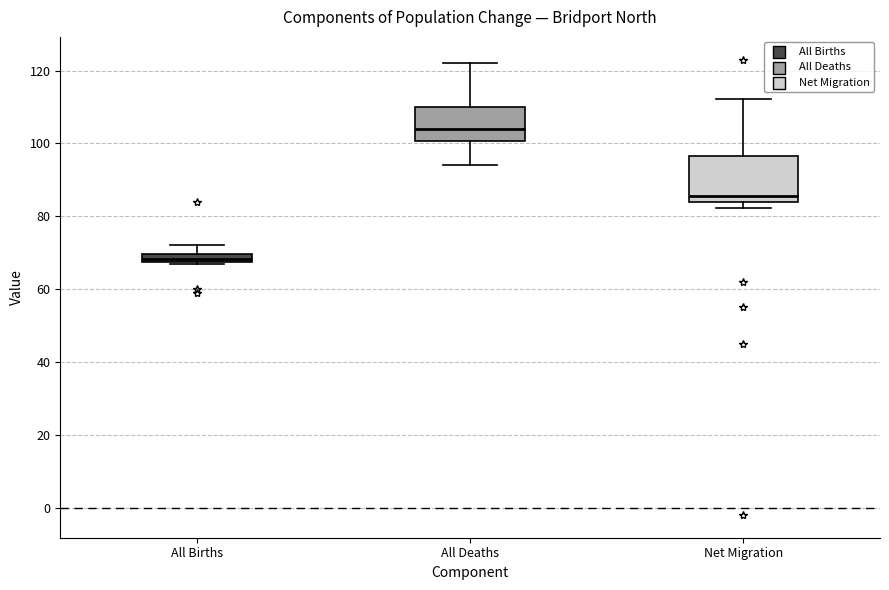

Which box has the lowest median line?

All Births